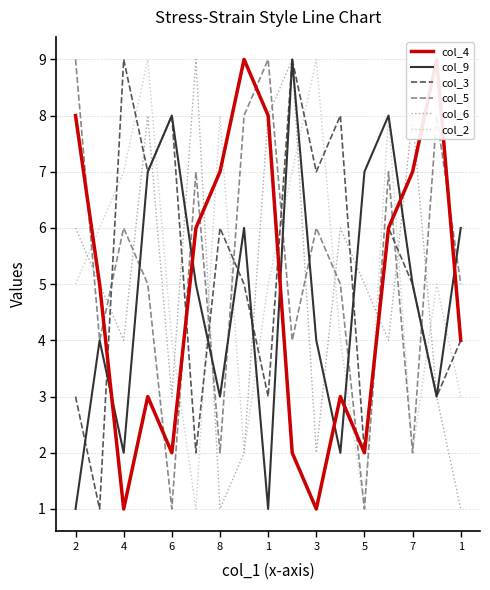

After their last crossing, which series has the higher values: col_9 or col_6?

col_6